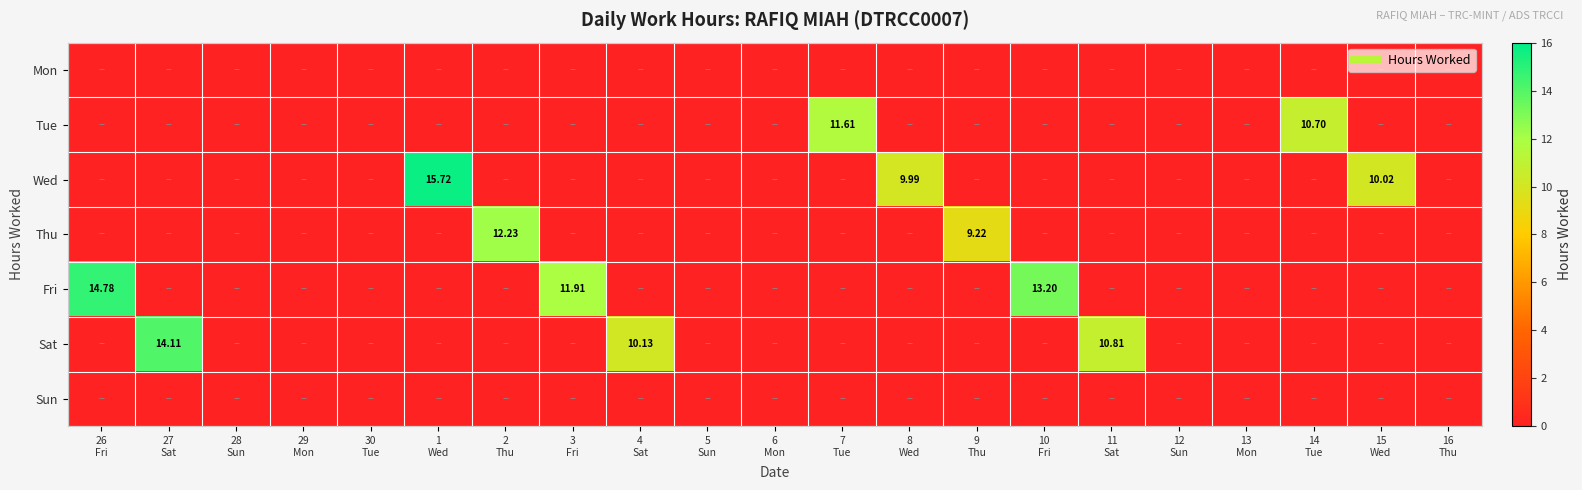

Between 27
Sat and 16
Thu, which is larger?

27
Sat